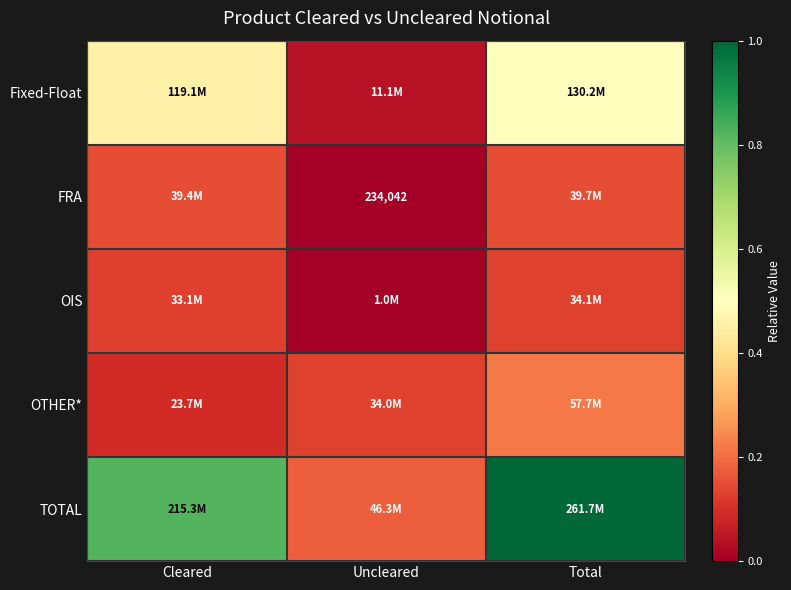

Is it true that OTHER* equals 0.1 at Cleared?

False